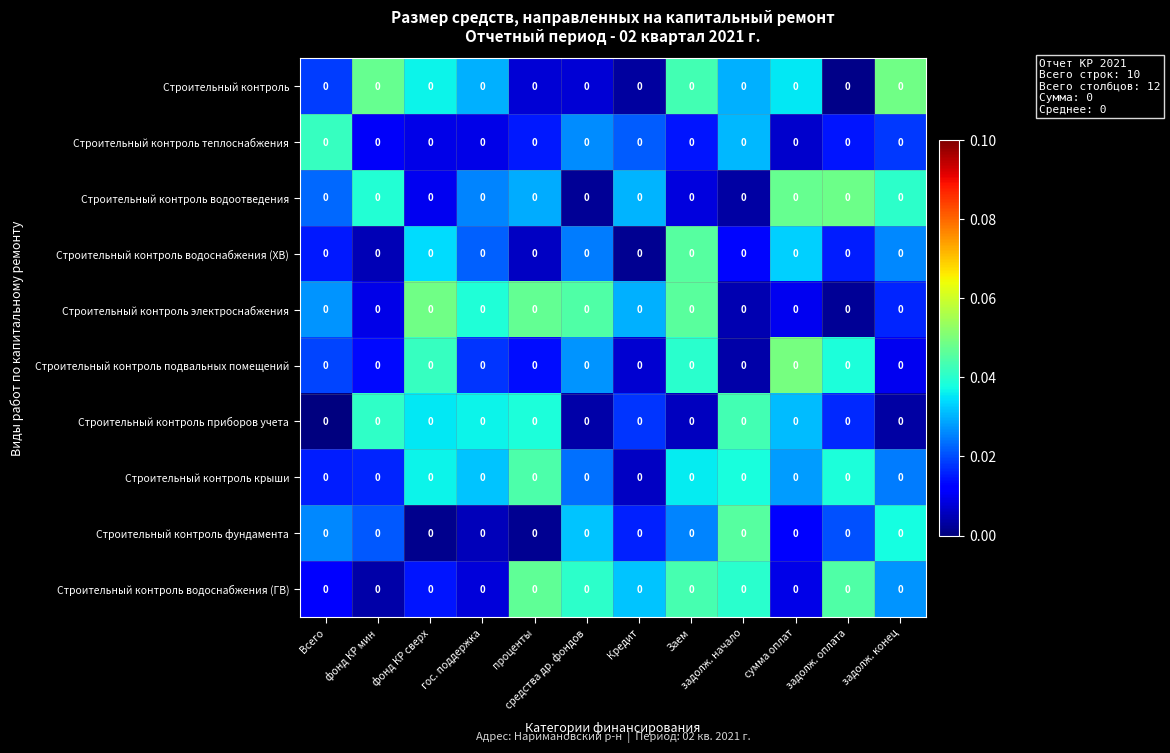

Reading left to right, transcribe all the data shown in this chart.

Строительный контроль: Всего=0.0	фонд КР мин=0.0	фонд КР сверх=0.0	гос. поддержка=0.0	проценты=0.0	средства др. фондов=0.0	Кредит=0.0	Заем=0.0	задолж. начало=0.0	сумма оплат=0.0	задолж. оплата=0.0	задолж. конец=0.0
Строительный контроль теплоснабжения: Всего=0.0	фонд КР мин=0.0	фонд КР сверх=0.0	гос. поддержка=0.0	проценты=0.0	средства др. фондов=0.0	Кредит=0.0	Заем=0.0	задолж. начало=0.0	сумма оплат=0.0	задолж. оплата=0.0	задолж. конец=0.0
Строительный контроль водоотведения: Всего=0.0	фонд КР мин=0.0	фонд КР сверх=0.0	гос. поддержка=0.0	проценты=0.0	средства др. фондов=0.0	Кредит=0.0	Заем=0.0	задолж. начало=0.0	сумма оплат=0.0	задолж. оплата=0.0	задолж. конец=0.0
Строительный контроль водоснабжения (ХВ): Всего=0.0	фонд КР мин=0.0	фонд КР сверх=0.0	гос. поддержка=0.0	проценты=0.0	средства др. фондов=0.0	Кредит=0.0	Заем=0.0	задолж. начало=0.0	сумма оплат=0.0	задолж. оплата=0.0	задолж. конец=0.0
Строительный контроль электроснабжения: Всего=0.0	фонд КР мин=0.0	фонд КР сверх=0.0	гос. поддержка=0.0	проценты=0.0	средства др. фондов=0.0	Кредит=0.0	Заем=0.0	задолж. начало=0.0	сумма оплат=0.0	задолж. оплата=0.0	задолж. конец=0.0
Строительный контроль подвальных помещений: Всего=0.0	фонд КР мин=0.0	фонд КР сверх=0.0	гос. поддержка=0.0	проценты=0.0	средства др. фондов=0.0	Кредит=0.0	Заем=0.0	задолж. начало=0.0	сумма оплат=0.0	задолж. оплата=0.0	задолж. конец=0.0
Строительный контроль приборов учета: Всего=0.0	фонд КР мин=0.0	фонд КР сверх=0.0	гос. поддержка=0.0	проценты=0.0	средства др. фондов=0.0	Кредит=0.0	Заем=0.0	задолж. начало=0.0	сумма оплат=0.0	задолж. оплата=0.0	задолж. конец=0.0
Строительный контроль крыши: Всего=0.0	фонд КР мин=0.0	фонд КР сверх=0.0	гос. поддержка=0.0	проценты=0.0	средства др. фондов=0.0	Кредит=0.0	Заем=0.0	задолж. начало=0.0	сумма оплат=0.0	задолж. оплата=0.0	задолж. конец=0.0
Строительный контроль фундамента: Всего=0.0	фонд КР мин=0.0	фонд КР сверх=0.0	гос. поддержка=0.0	проценты=0.0	средства др. фондов=0.0	Кредит=0.0	Заем=0.0	задолж. начало=0.0	сумма оплат=0.0	задолж. оплата=0.0	задолж. конец=0.0
Строительный контроль водоснабжения (ГВ): Всего=0.0	фонд КР мин=0.0	фонд КР сверх=0.0	гос. поддержка=0.0	проценты=0.0	средства др. фондов=0.0	Кредит=0.0	Заем=0.0	задолж. начало=0.0	сумма оплат=0.0	задолж. оплата=0.0	задолж. конец=0.0